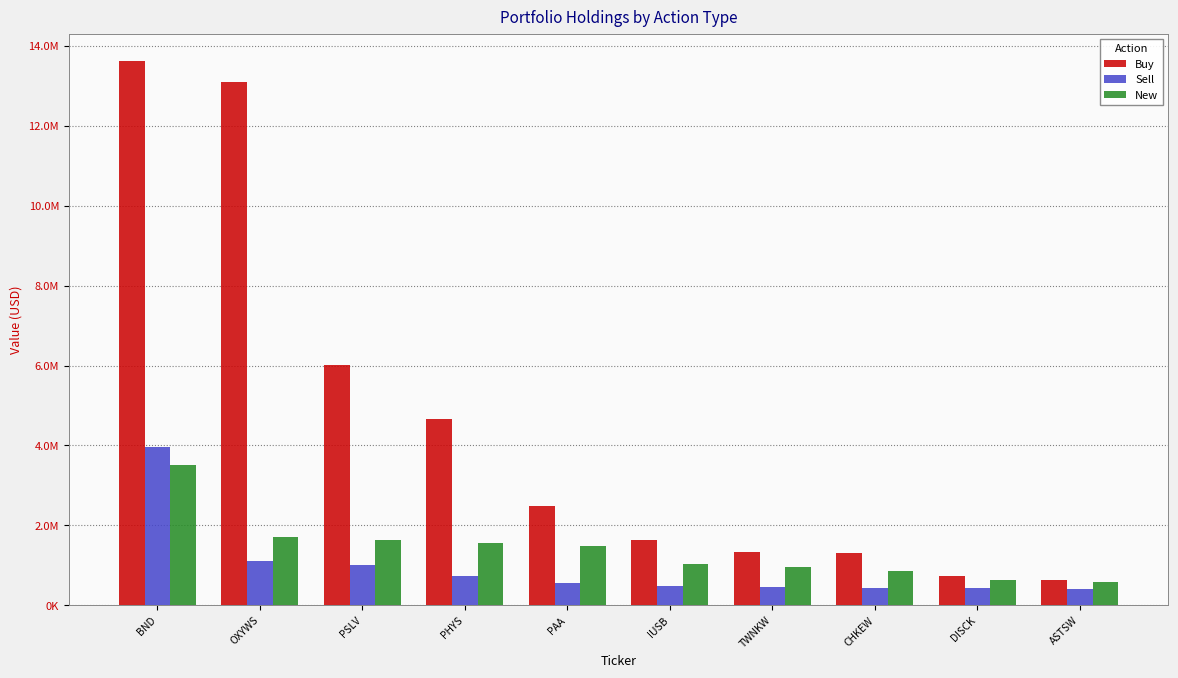

What value does the Buy series have at OXYWS, to the nearest 10?

13091000